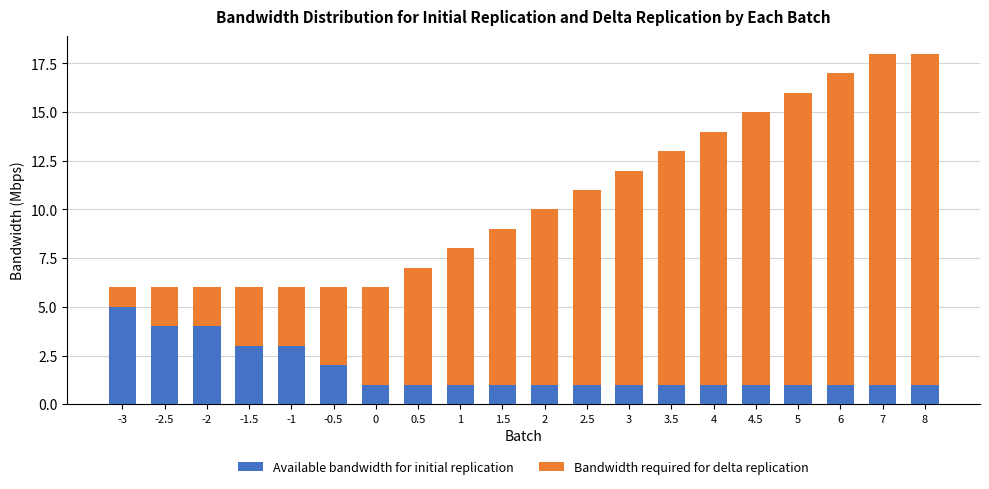

Is it true that Available bandwidth for initial replication equals 1 at 1?

True